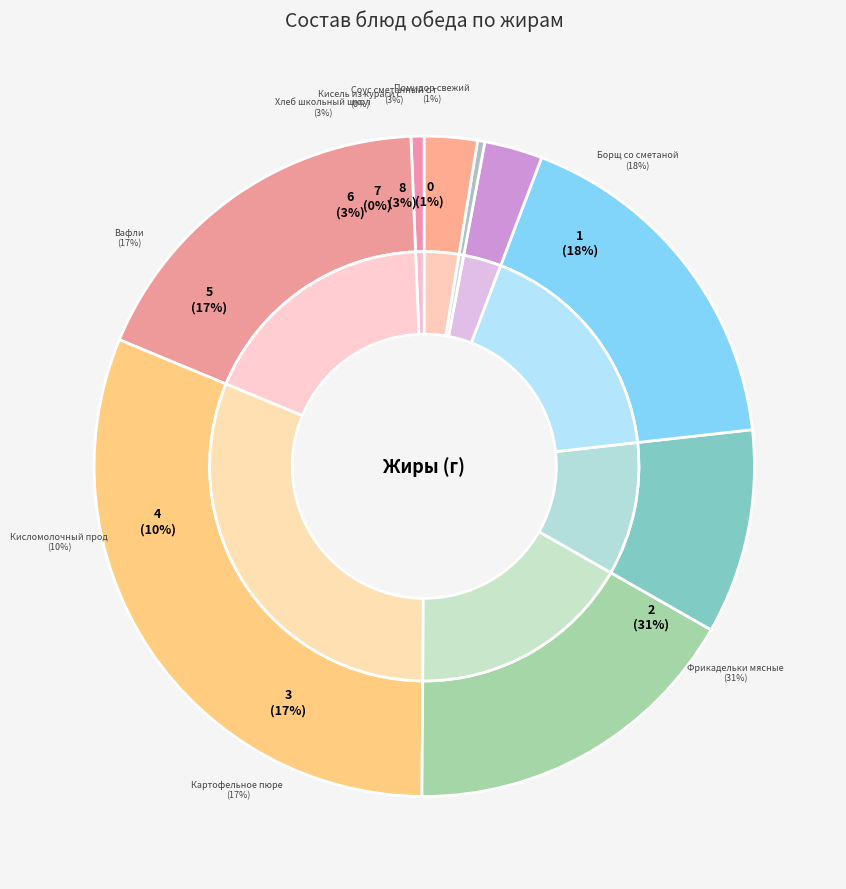

Is Хлеб школьный школьный the majority of the pie?

No